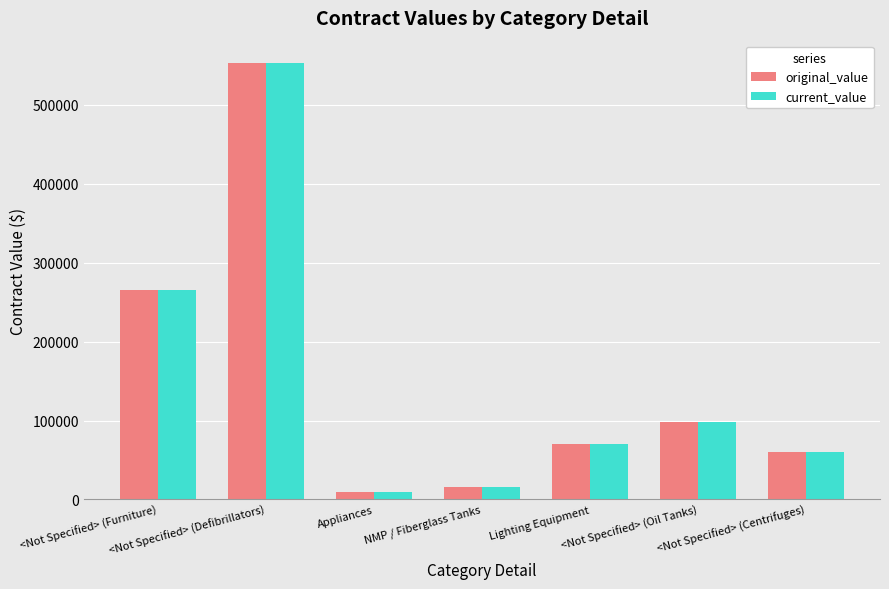

What is the average value of the current_value series?

153246.2